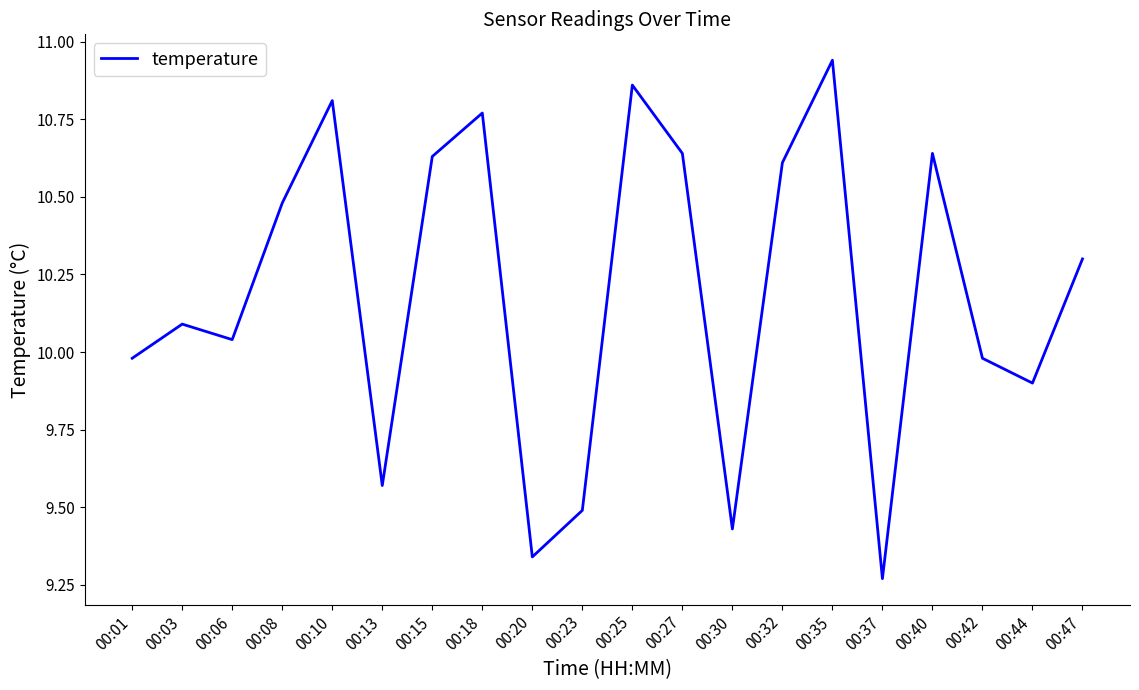

How many values exceed 10?

12